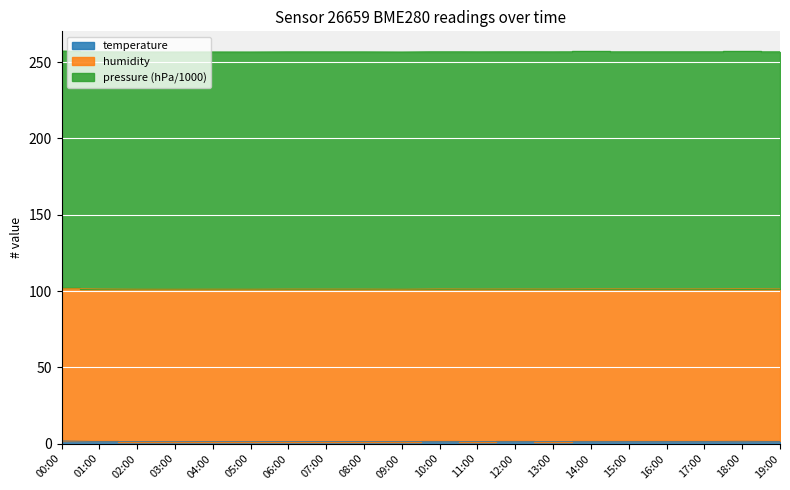

True or false: pressure has more than 0 points higher than both neighbors.

True